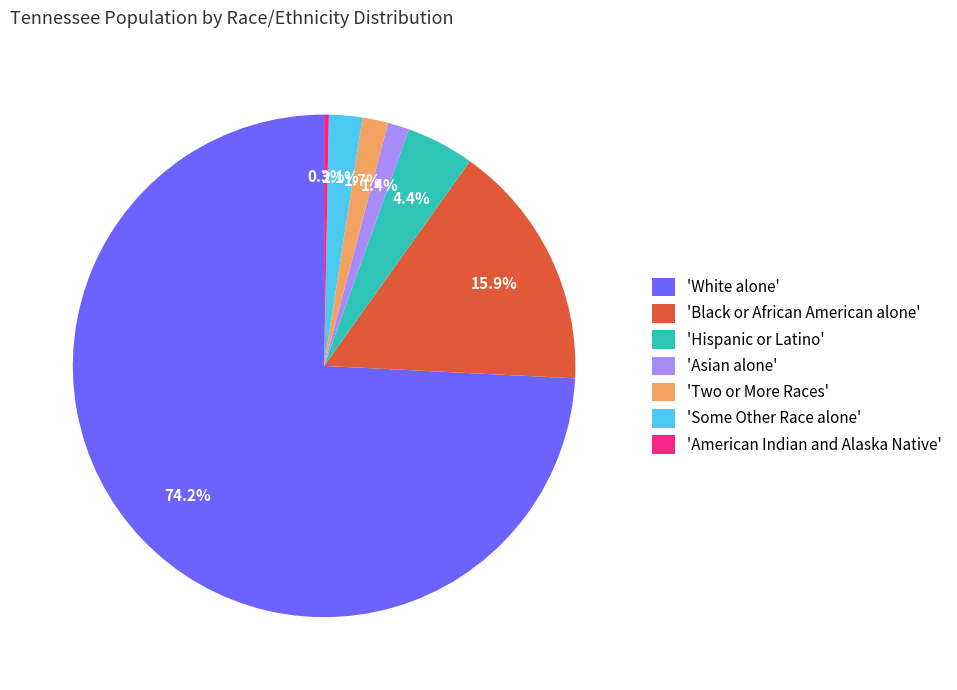

Which category has the biggest portion of the pie?

'White alone'